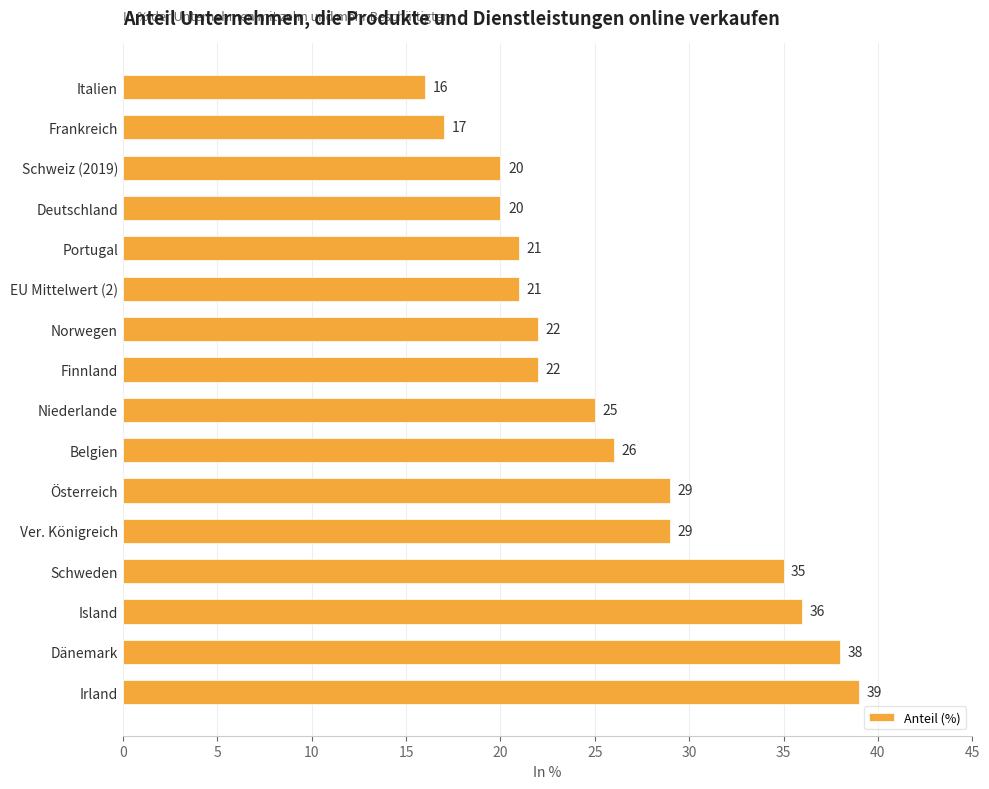

Reading bottom to top, transcribe all the data shown in this chart.

Irland=39	Dänemark=38	Island=36	Schweden=35	Ver. Königreich=29	Österreich=29	Belgien=26	Niederlande=25	Finnland=22	Norwegen=22	EU Mittelwert (2)=21	Portugal=21	Deutschland=20	Schweiz (2019)=20	Frankreich=17	Italien=16